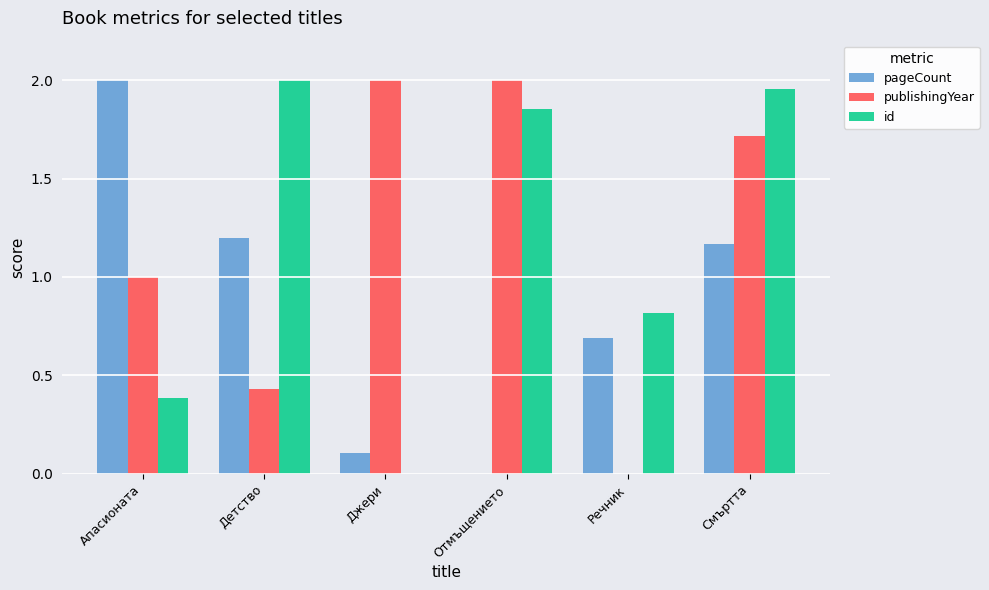

Does the chart contain stacked bars?

No